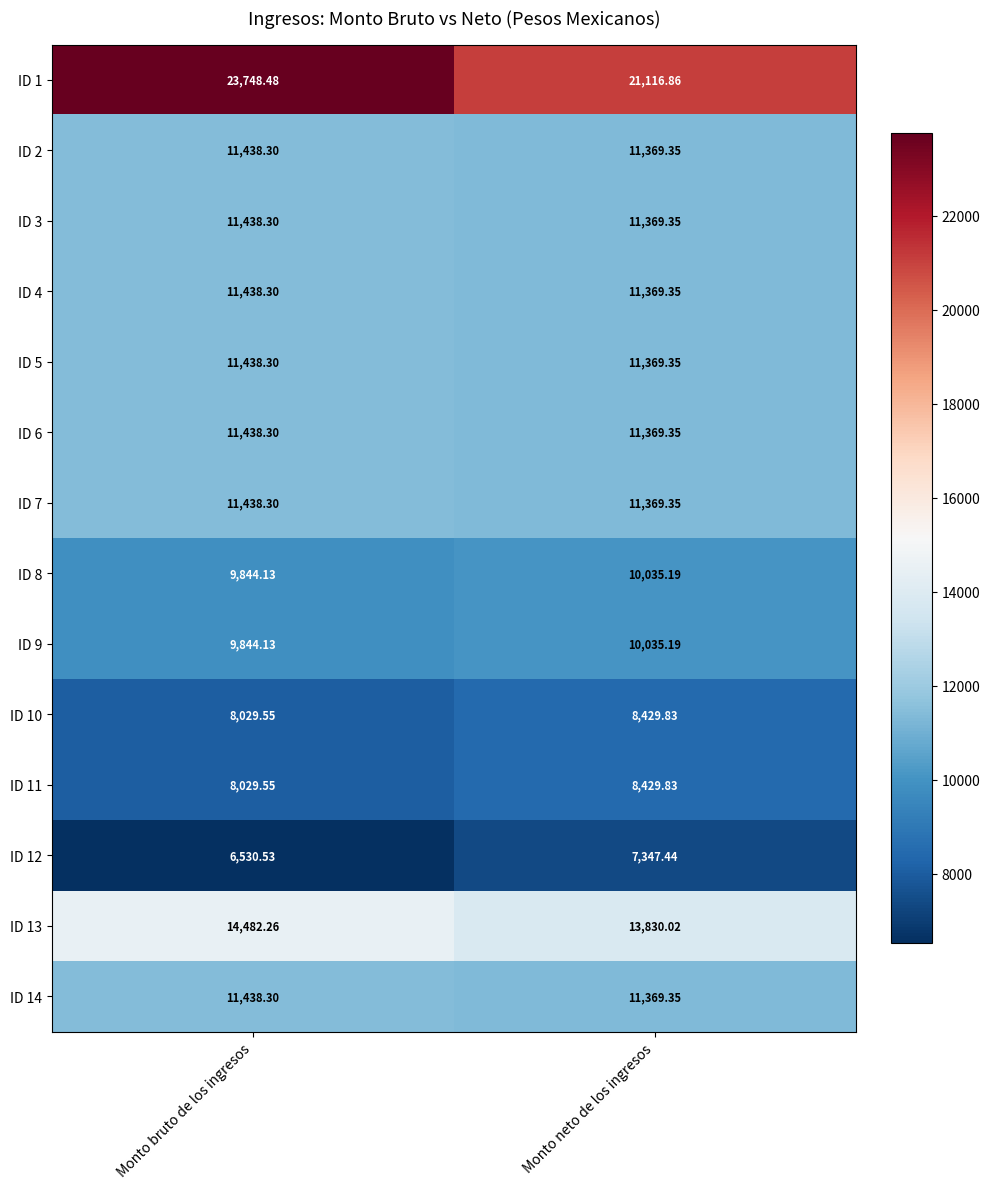

Which category has the highest value in the ID 9 series?

Monto neto de los ingresos